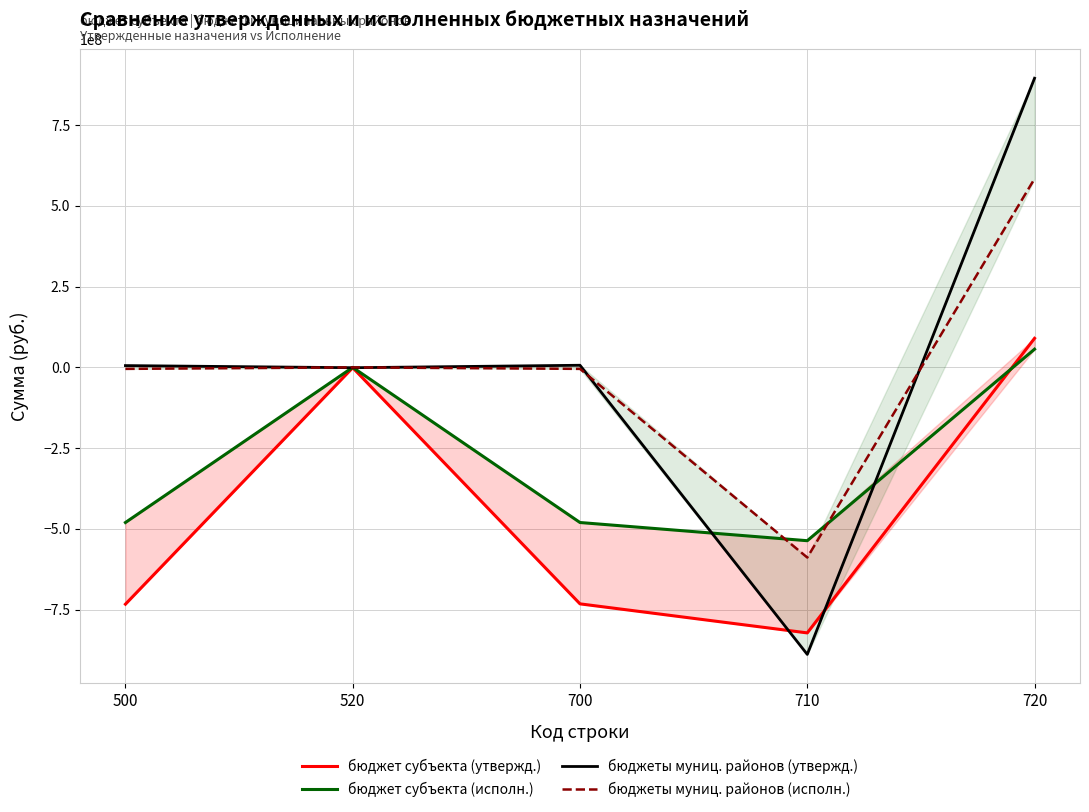

Where is the first local minimum for бюджеты муниц. районов (утвержд.)?

520